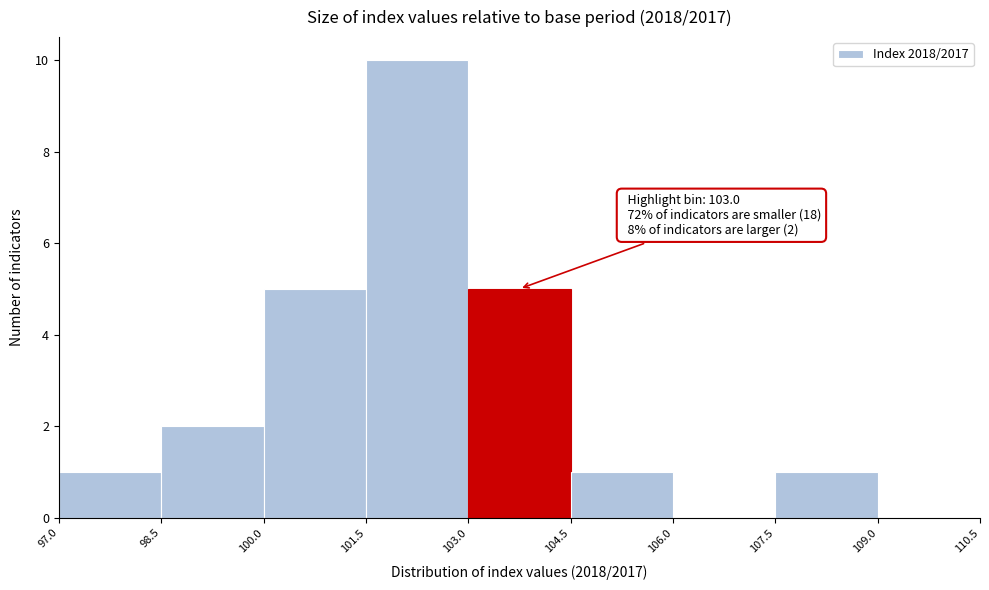

Which range on the x-axis has the tallest bar?

101.5 to 103.0